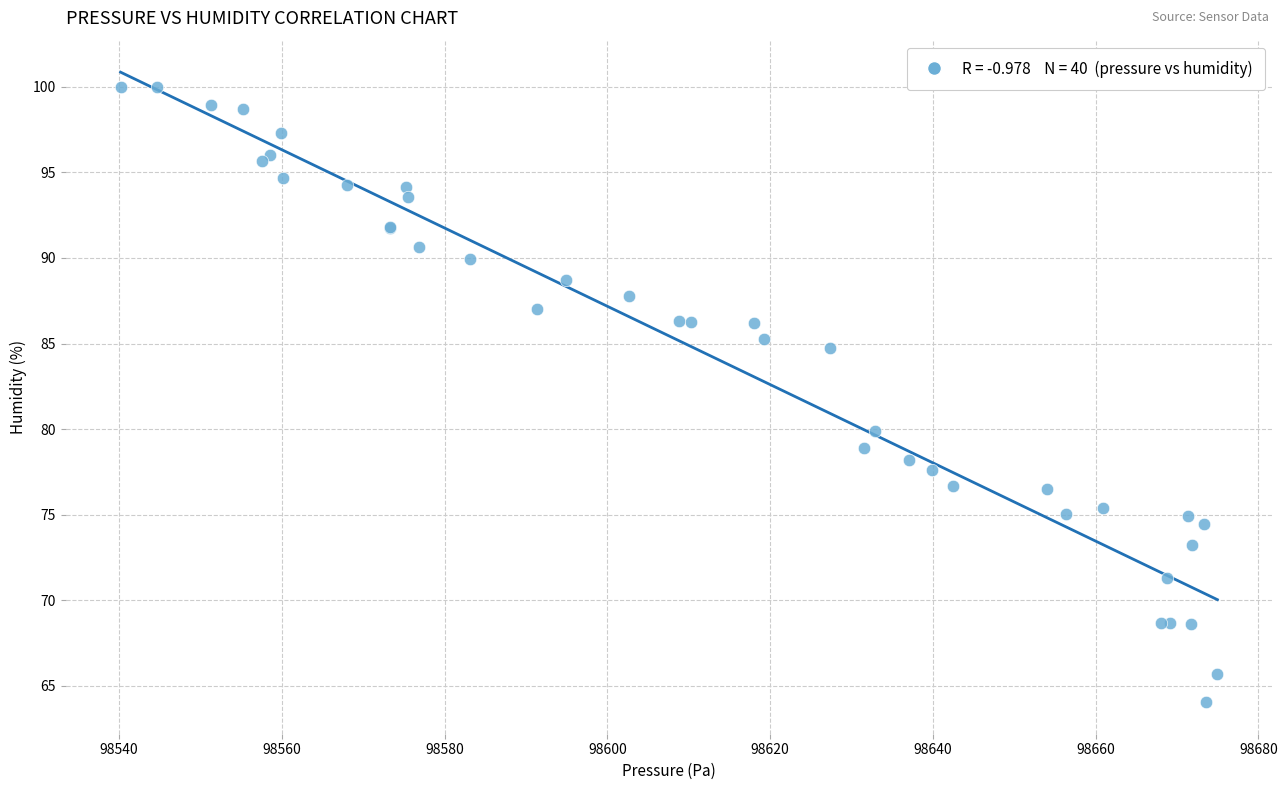

What Y value in the scatter plot is closest to 82?

79.9